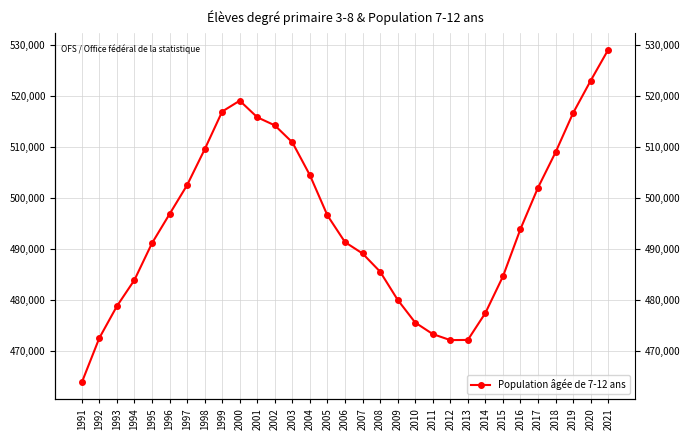

Reading left to right, transcribe all the data shown in this chart.

1991=463912	1992=472611	1993=478829	1994=483957	1995=491149	1996=496839	1997=502503	1998=509488	1999=516906	2000=519027	2001=515784	2002=514199	2003=510876	2004=504452	2005=496578	2006=491363	2007=489141	2008=485585	2009=480082	2010=475630	2011=473380	2012=472196	2013=472232	2014=477501	2015=484648	2016=493927	2017=502022	2018=508939	2019=516617	2020=522937	2021=528997